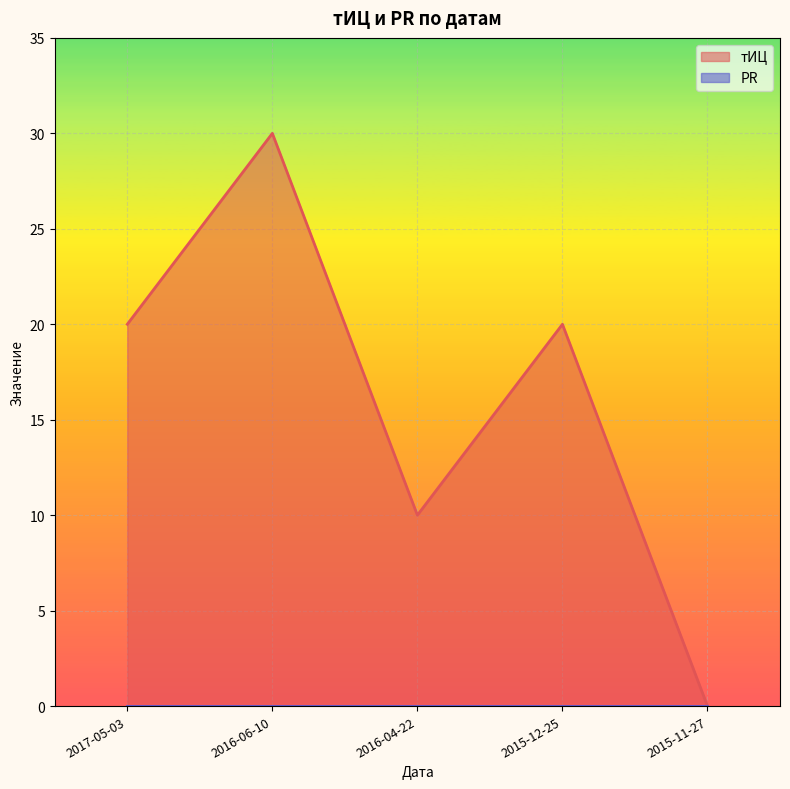

The value at 2016-06-10 is 30. True or false?

True